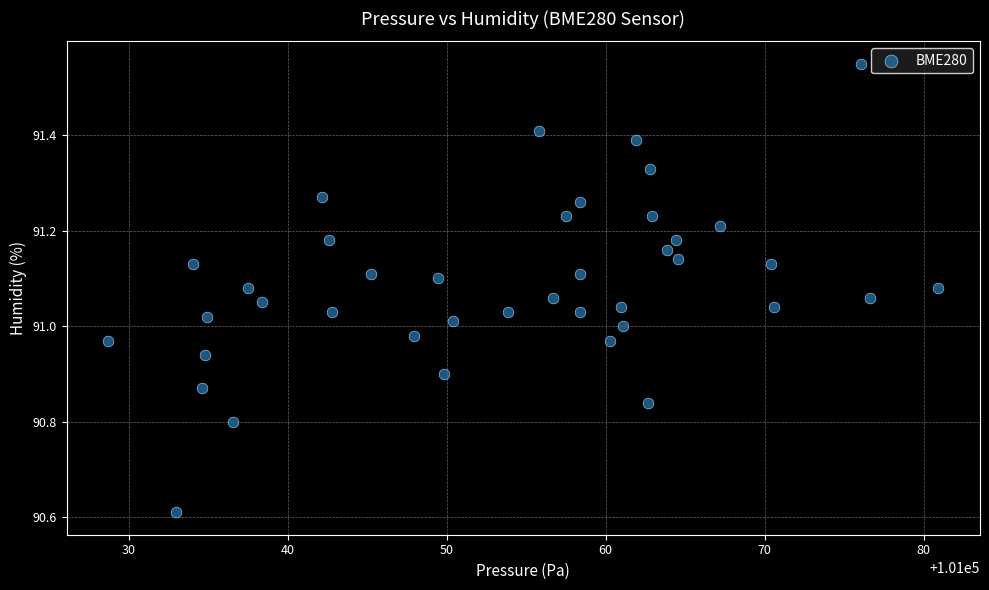

What is the range of X values (max minus min)?

52.2